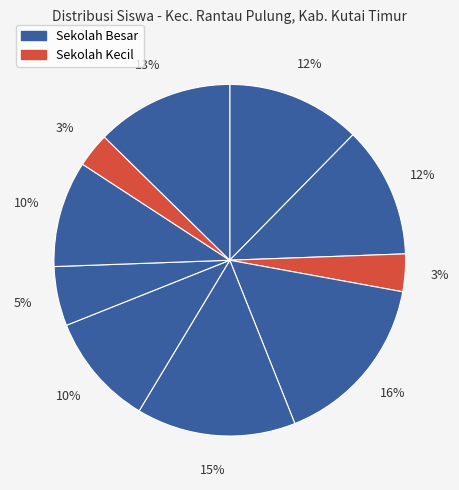

How many segments does this pie chart have?

10